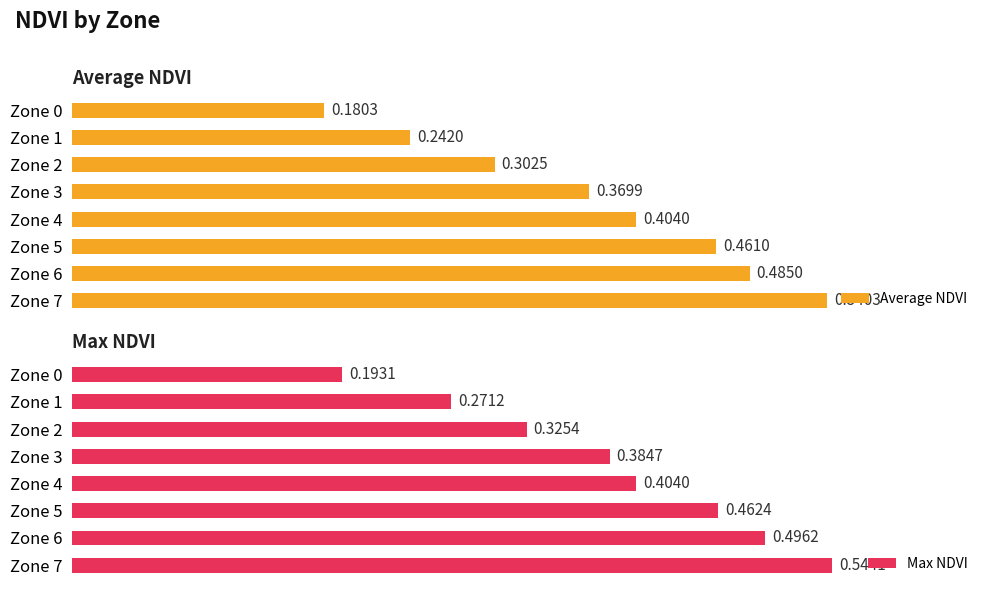

What are all the series names shown in the legend?

Average NDVI, Max NDVI